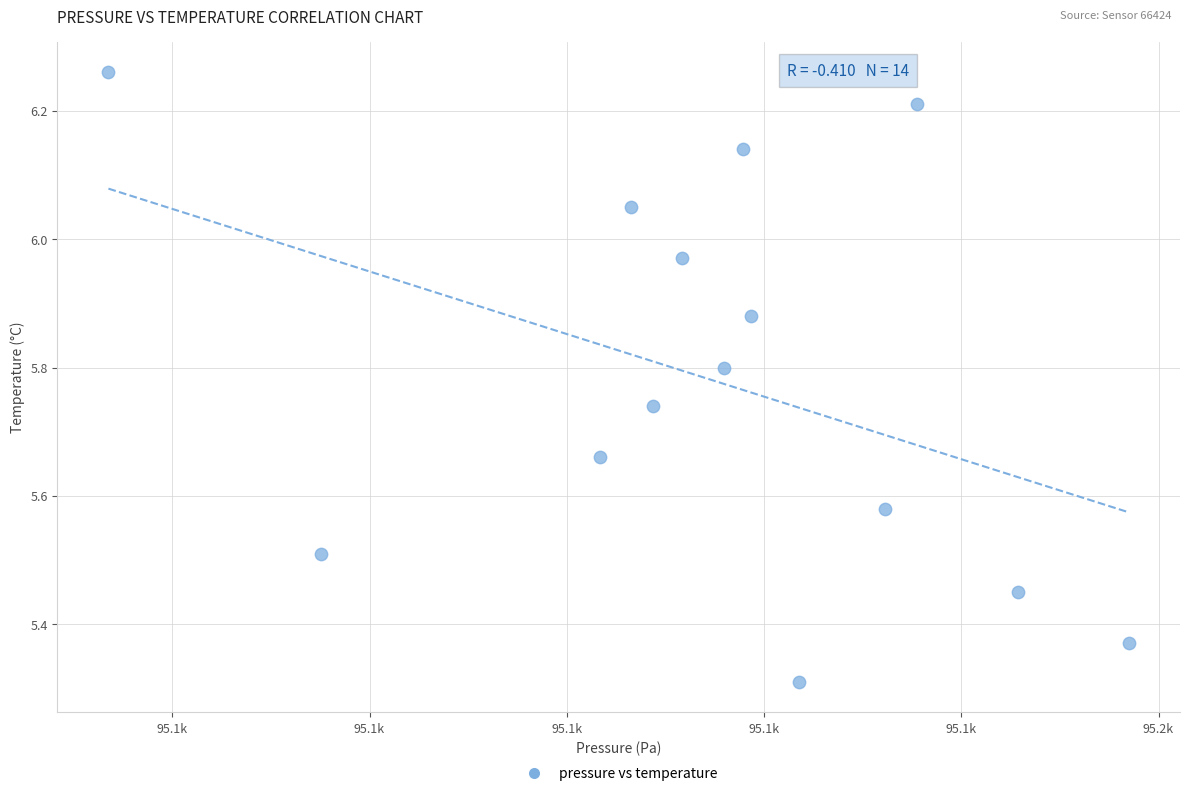

What is the range of X values (max minus min)?

103.5